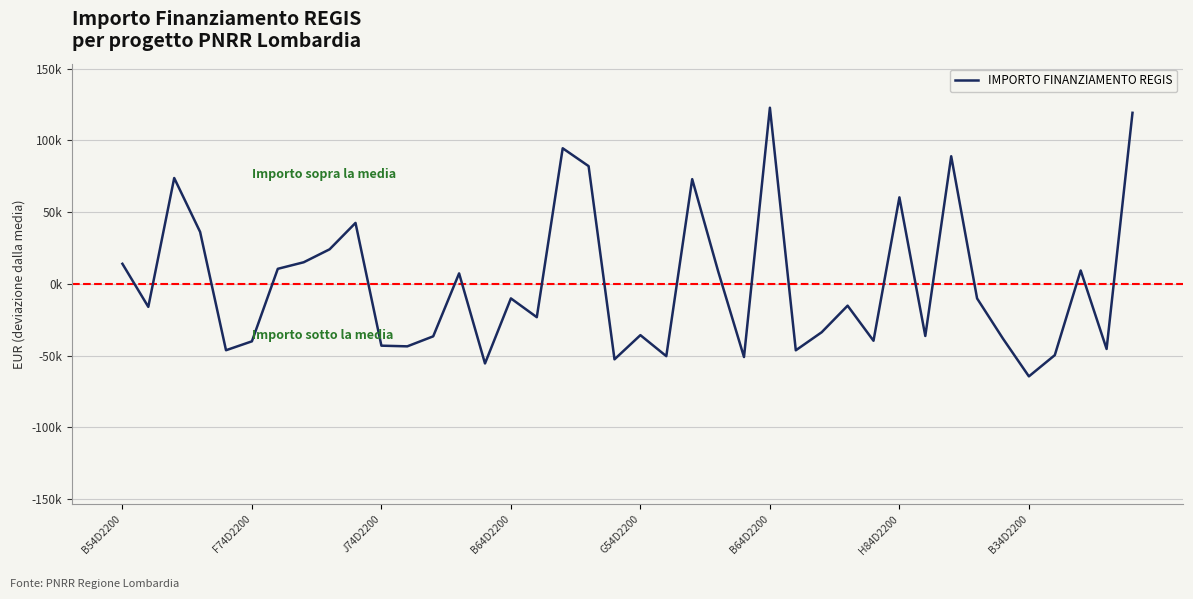

Does the chart have visible grid lines?

Yes